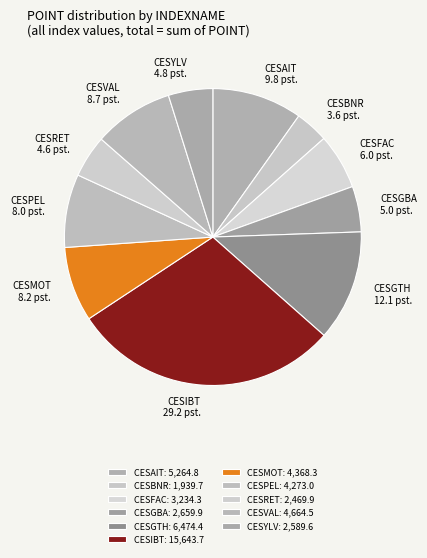

How many segments does this pie chart have?

11